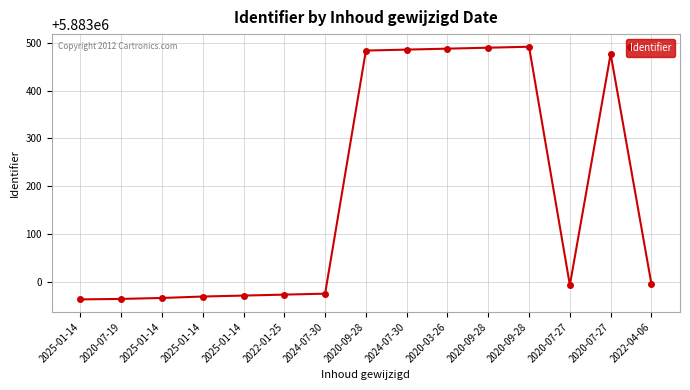

Reading left to right, transcribe all the data shown in this chart.

2025-01-14=5882963	2020-07-19=5882964	2025-01-14=5882966	2025-01-14=5882969	2025-01-14=5882971	2022-01-25=5882973	2024-07-30=5882975	2020-09-28=5883484	2024-07-30=5883486	2020-03-26=5883488	2020-09-28=5883490	2020-09-28=5883492	2020-07-27=5882993	2020-07-27=5883477	2022-04-06=5882995